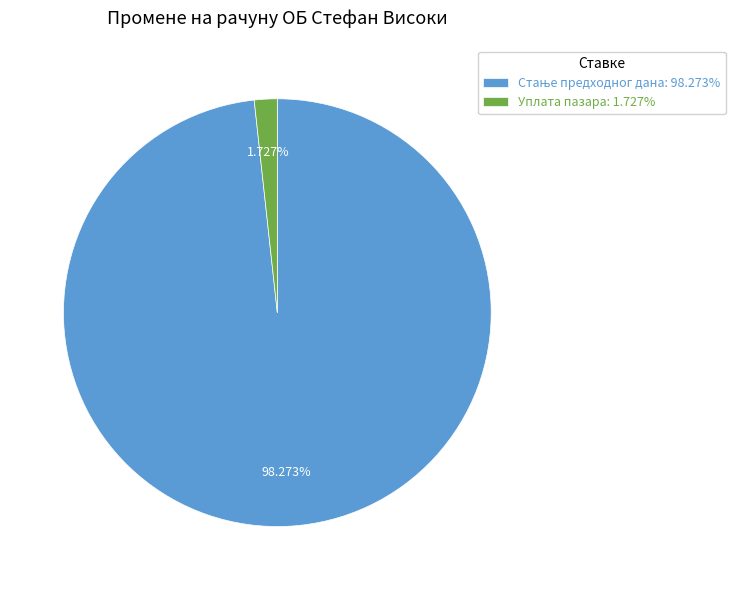

Which slice is the smallest?

Уплата пазара: 1.727%